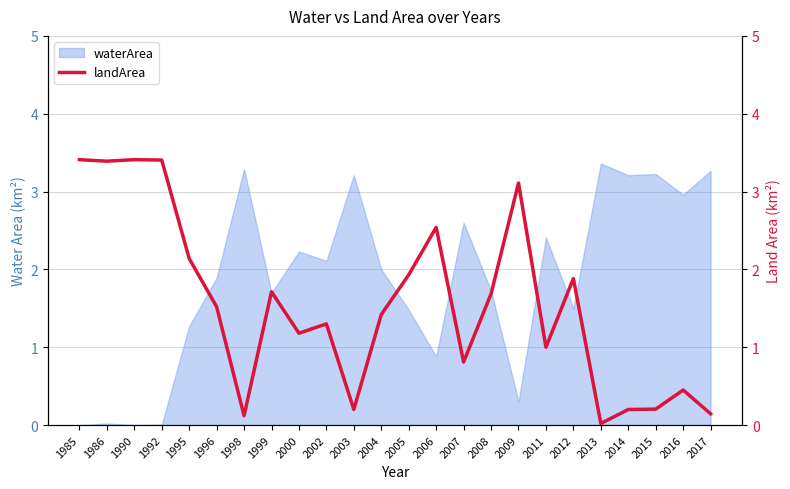

True or false: there are more than 2 points higher than both neighbors.

True